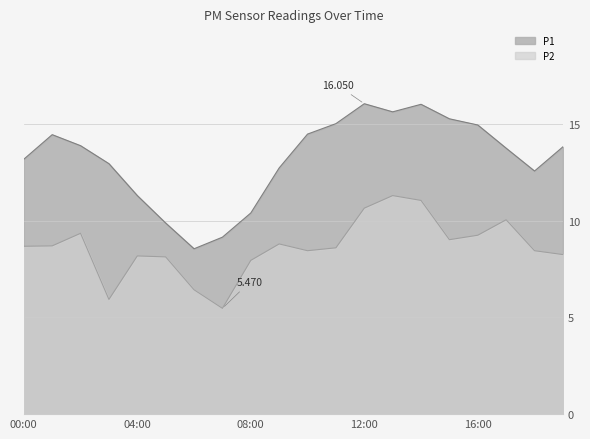

In P1, how many points are higher than both neighbors (excluding endpoints)?

3